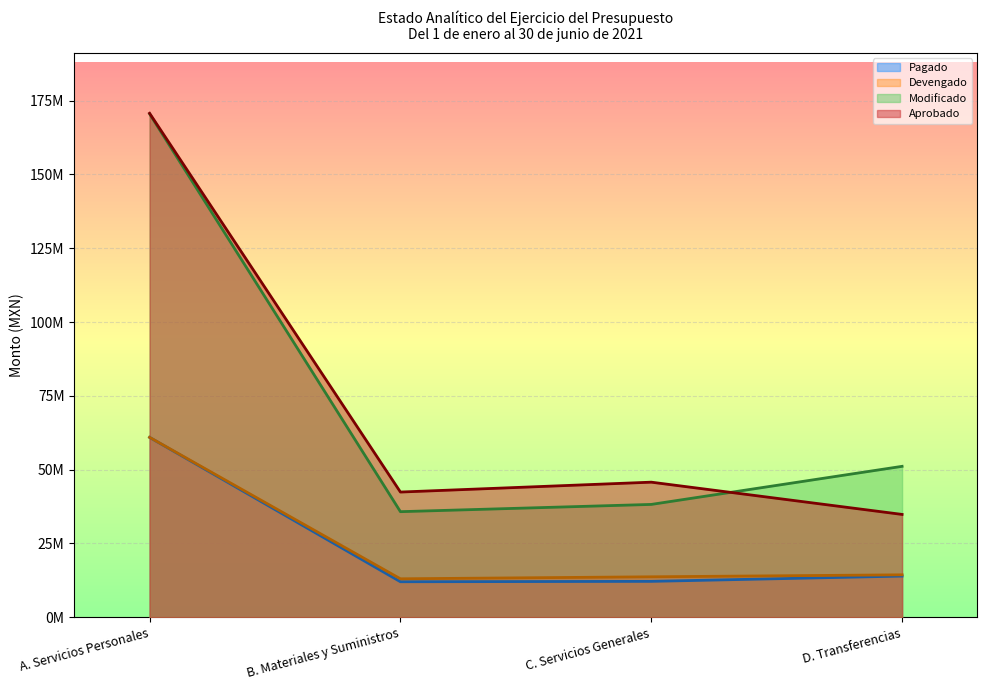

True or false: Pagado has a value of 7652455.4 at D. Transferencias.

False